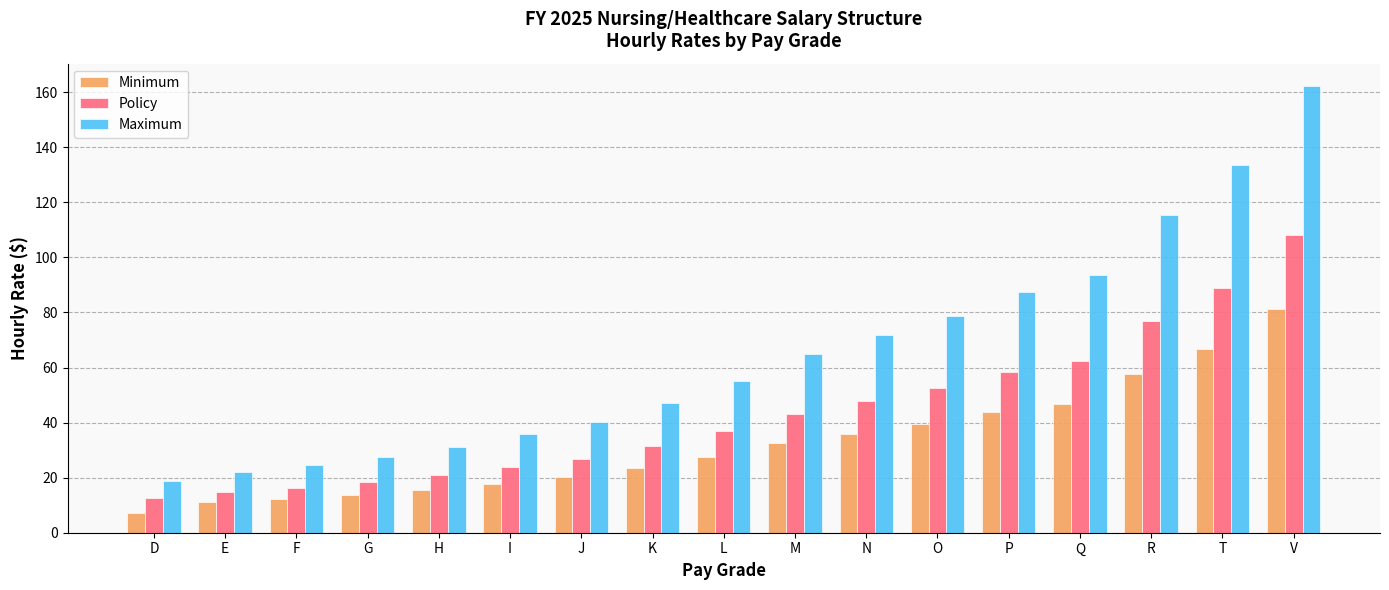

At how many categories does at least one series exceed 82?

5